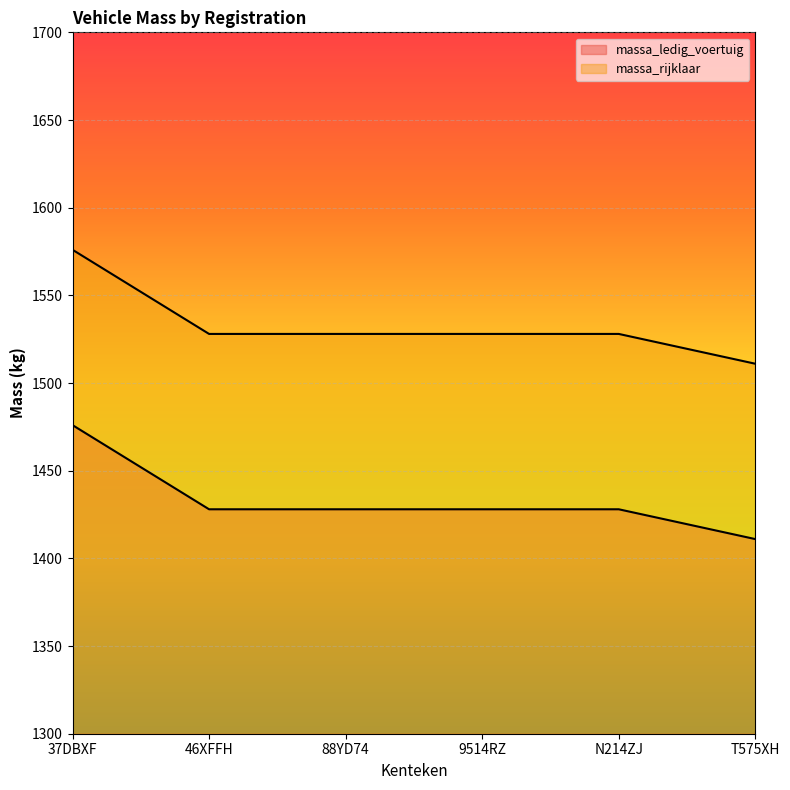

What position from the right is 46XFFH?

5